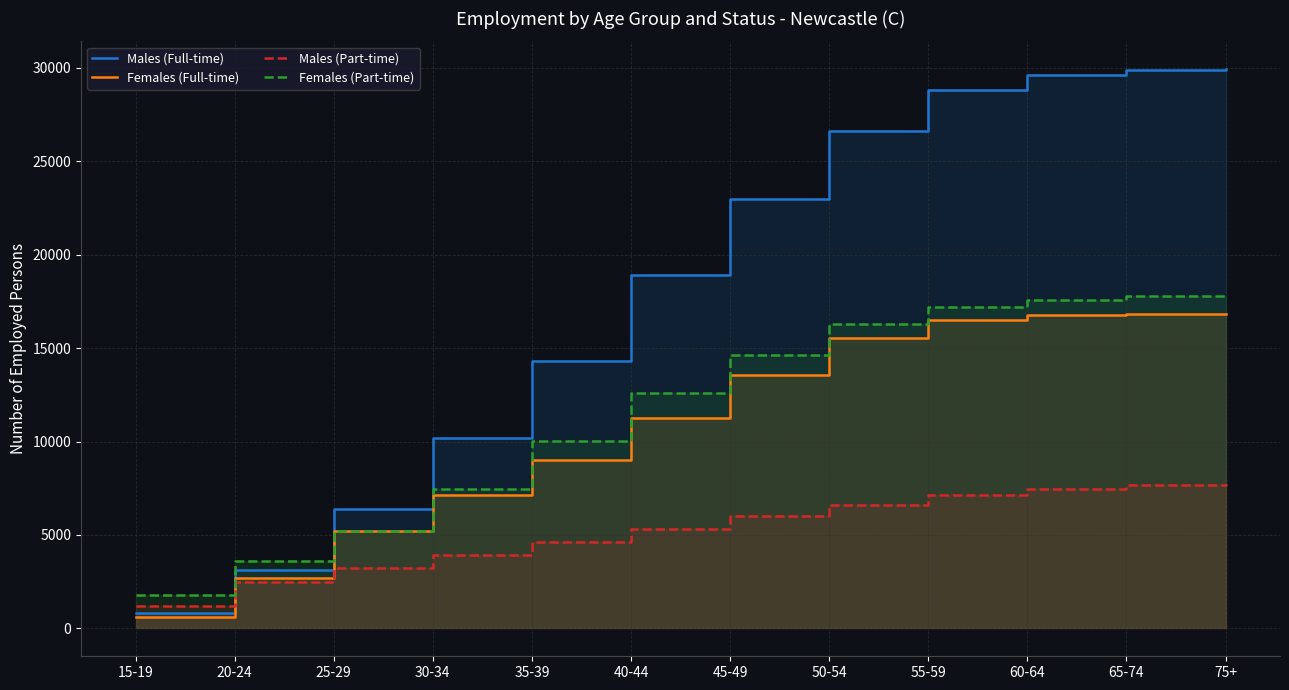

What is the spread (max minus min) of values at 75+?

22194